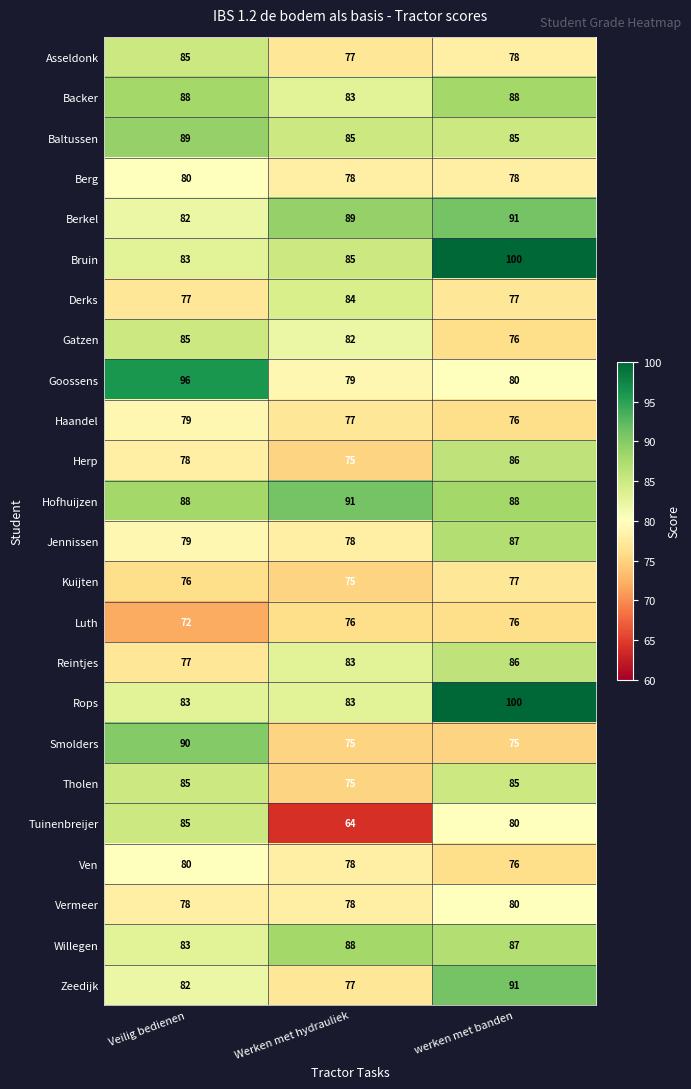

True or false: Vermeer has a value of 80 at werken met banden.

True